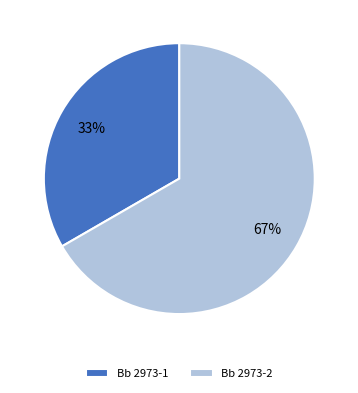

Approximately how many times larger is the value at Bb 2973-2 compared to Bb 2973-1?

2.0